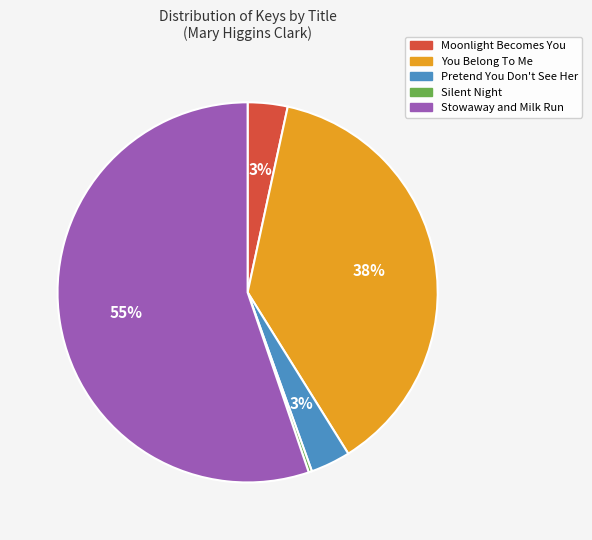

Which slice represents more than half of the pie?

Stowaway and Milk Run